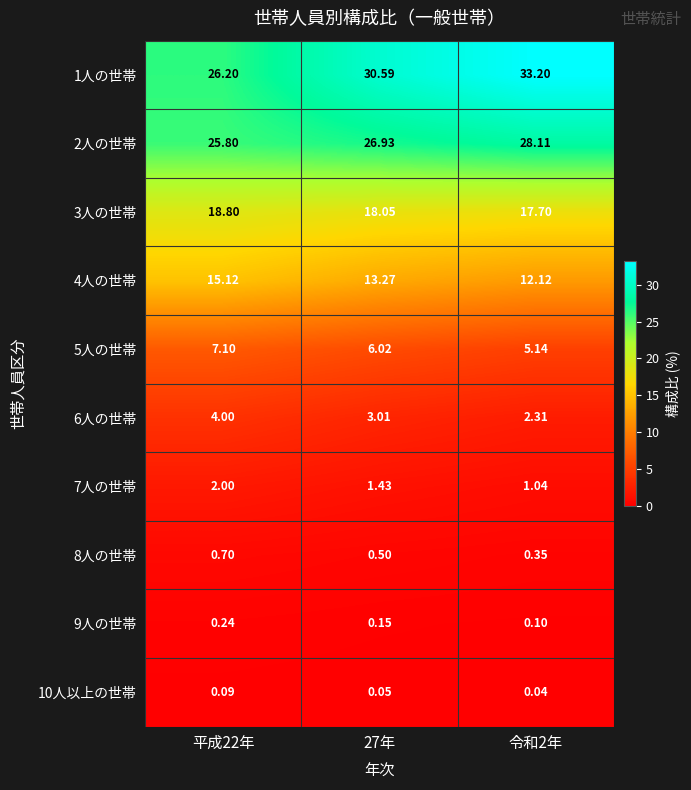

Is the value of 6人の世帯 at 平成22年 greater than the value of 2人の世帯 at 令和2年?

No